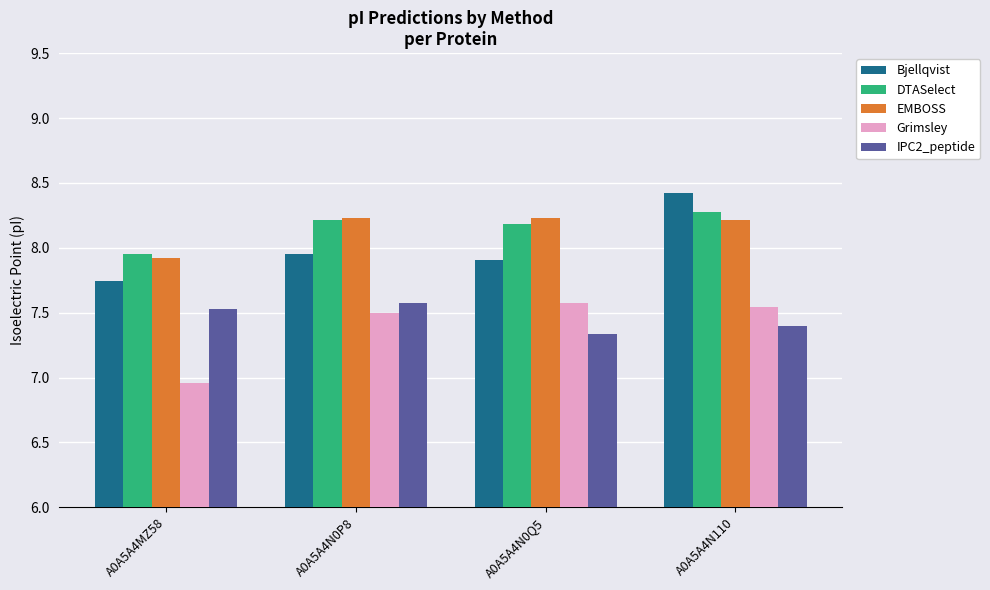

The value of EMBOSS at A0A5A4N0P8 is 8.2. True or false?

True